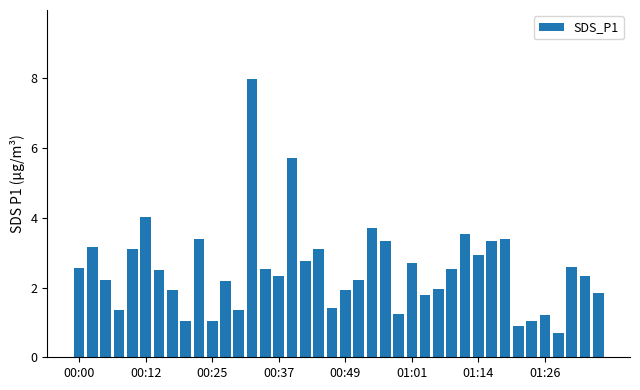

What is the value of the 2nd bar from the left?

3.2